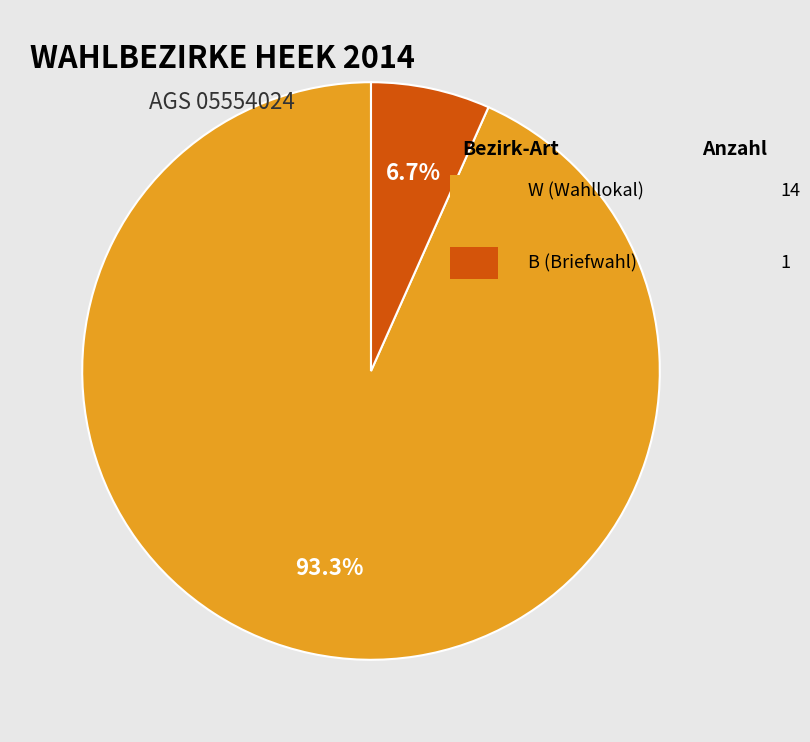

Is there any slice that represents more than half of the pie?

Yes